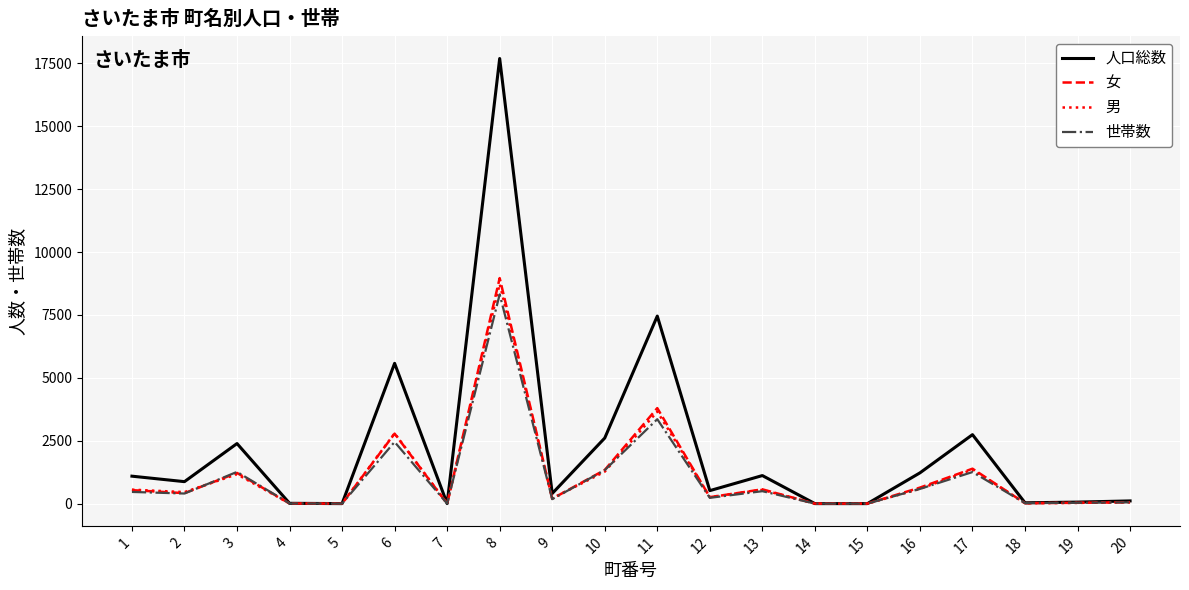

Which series has the largest range (max minus min)?

人口総数